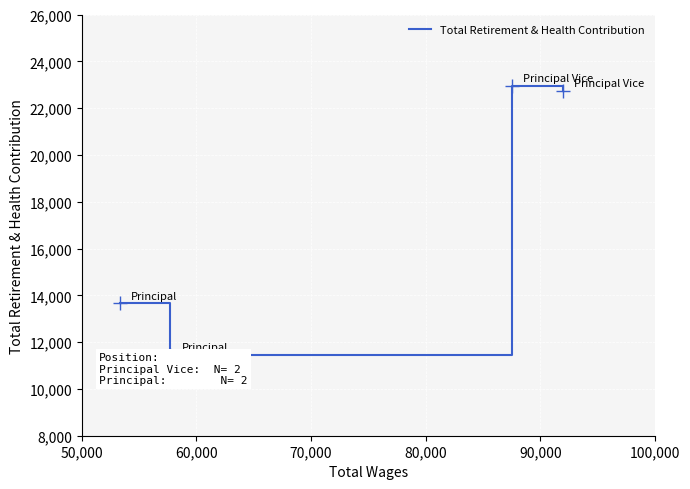

Approximately how many times larger is the value at 70,000 compared to 80,000?

1.0